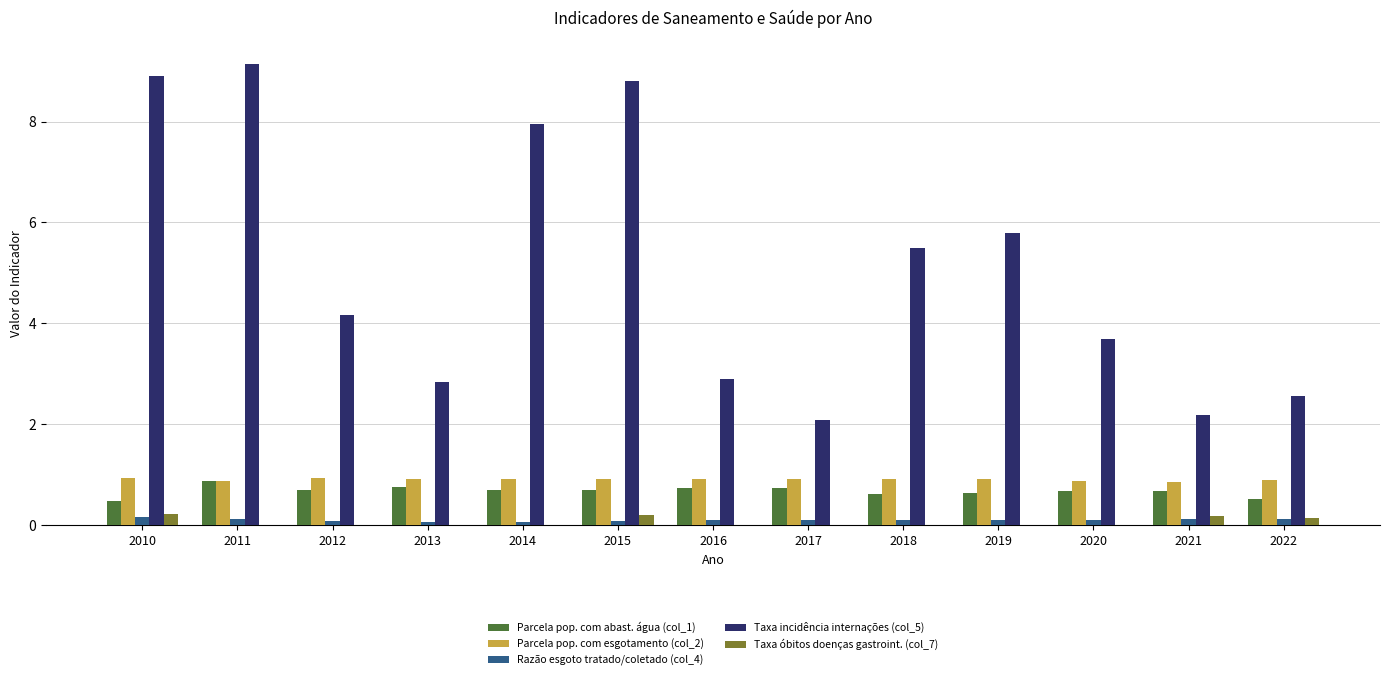

The Taxa incidência internações (col_5) series shows 9.6 at 2018. True or false?

False